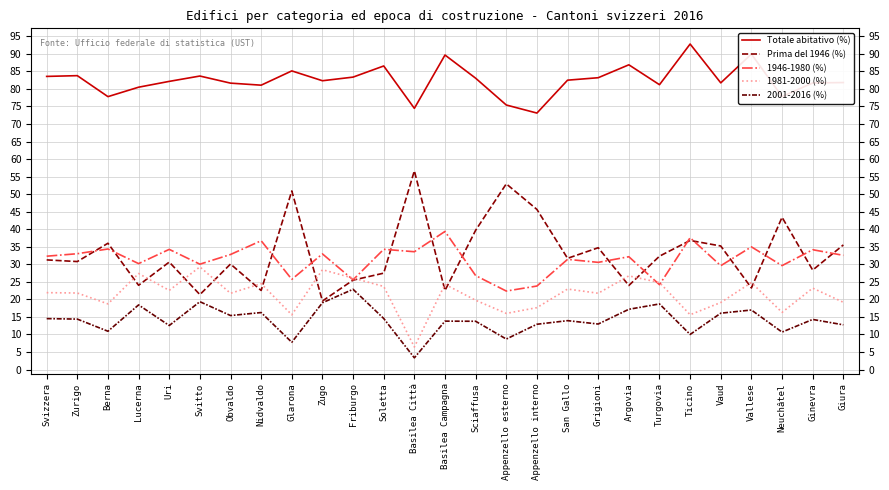

At which label does Totale abitativo (%) reach its minimum?

Appenzello interno